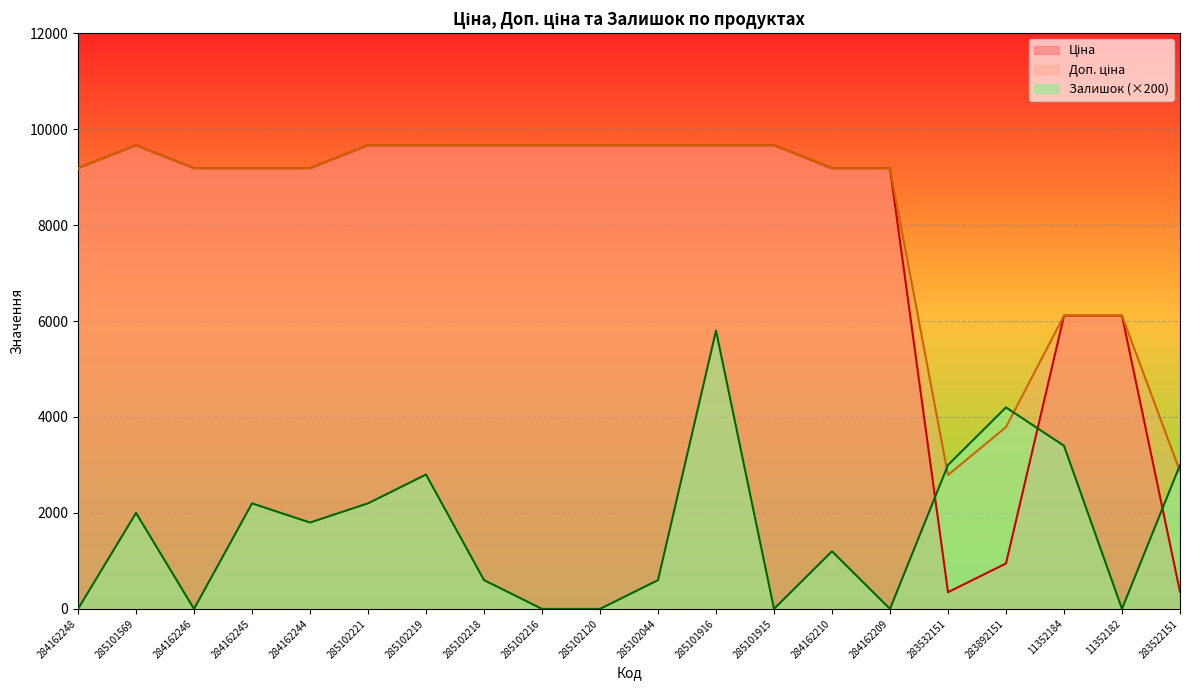

In Залишок, how many points are lower than both neighbors (excluding endpoints)?

5